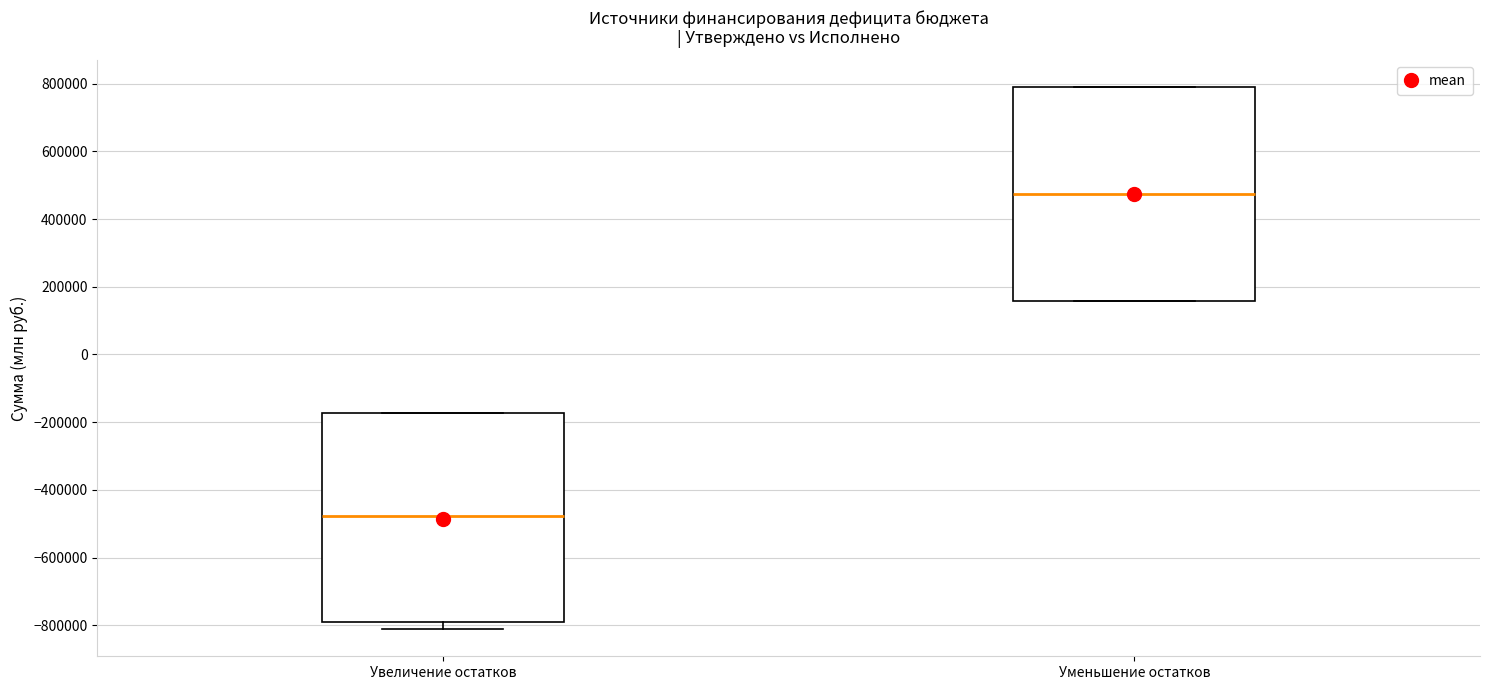

Where is the upper edge of the box for Увеличение остатков on the y-axis? The values are not printed on the chart, so give them approximately, as read against the axis.

-180000